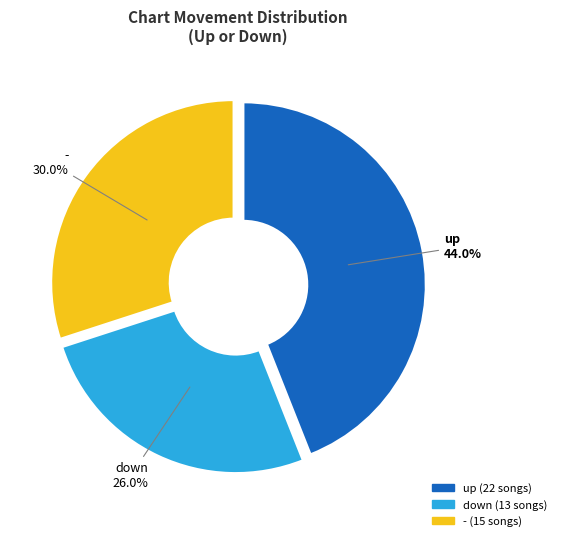

Approximately how many times larger is the value at down compared to -?

0.9